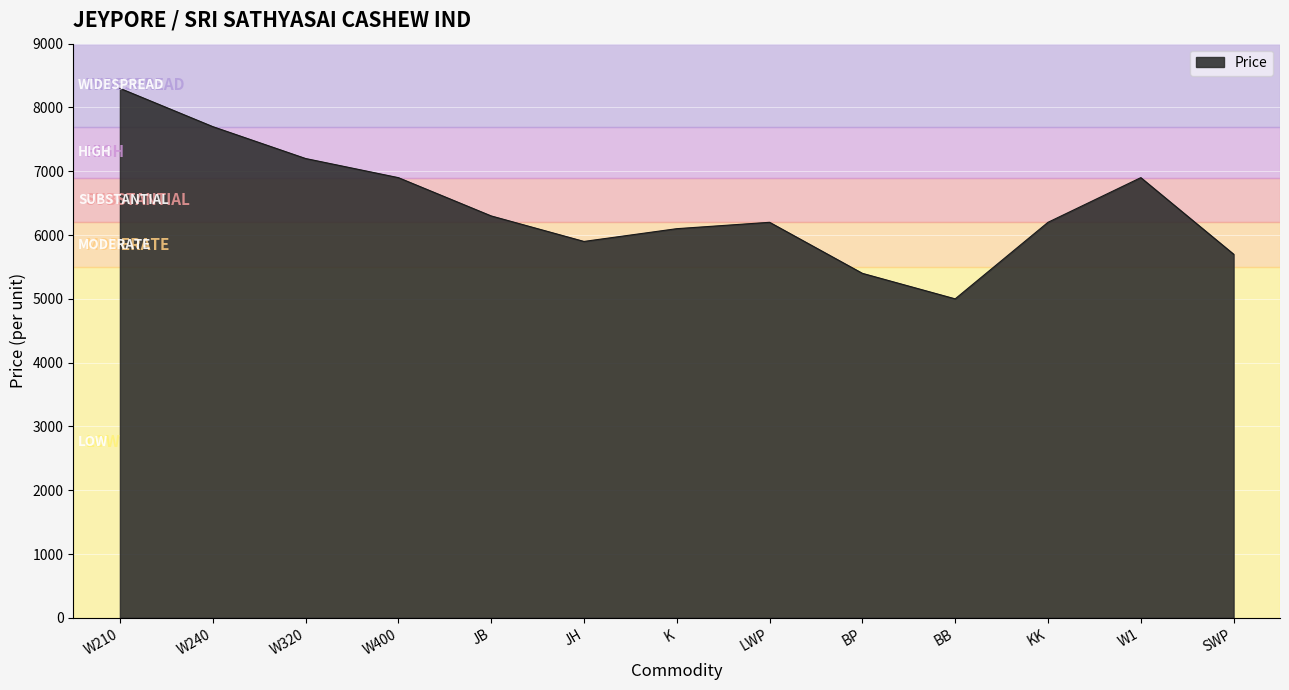

Reading left to right, list all the values displayed in this chart.

8300	7700	7200	6900	6300	5900	6100	6200	5400	5000	6200	6900	5700